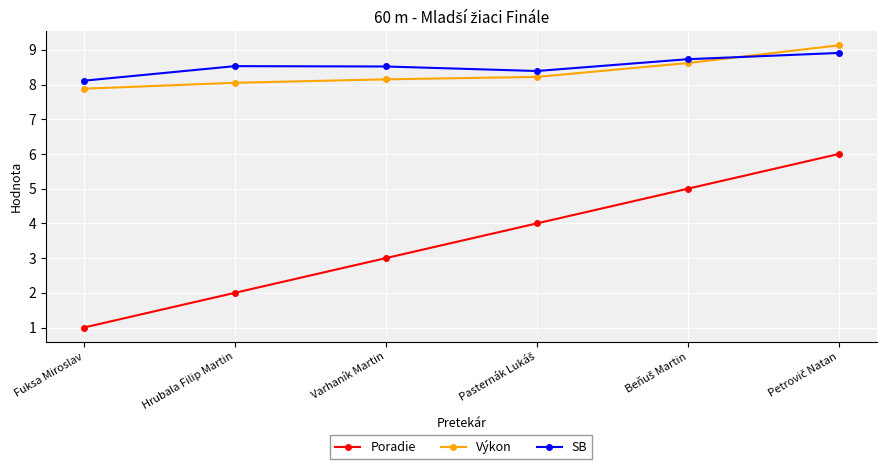

What is the total value across all series at Varhaník Martin?

19.7